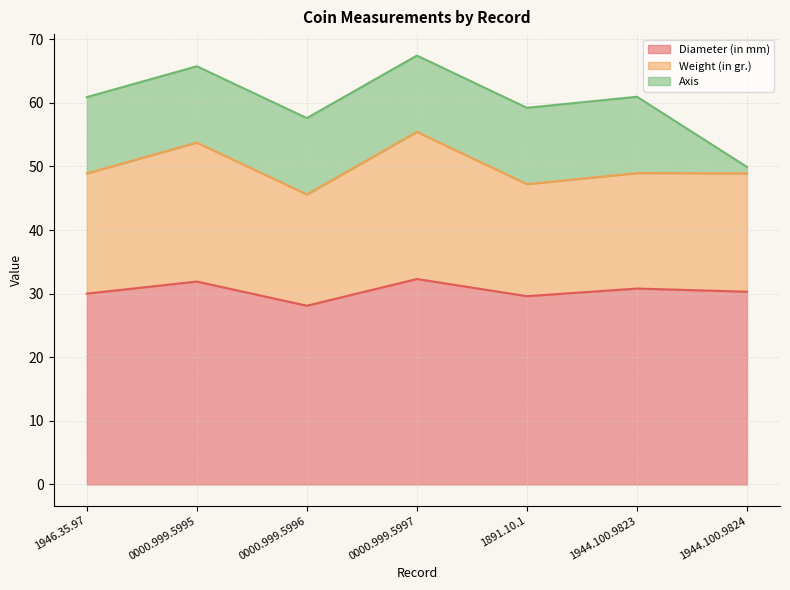

What is the difference between the highest and lowest values at 1944.100.9823?

18.8